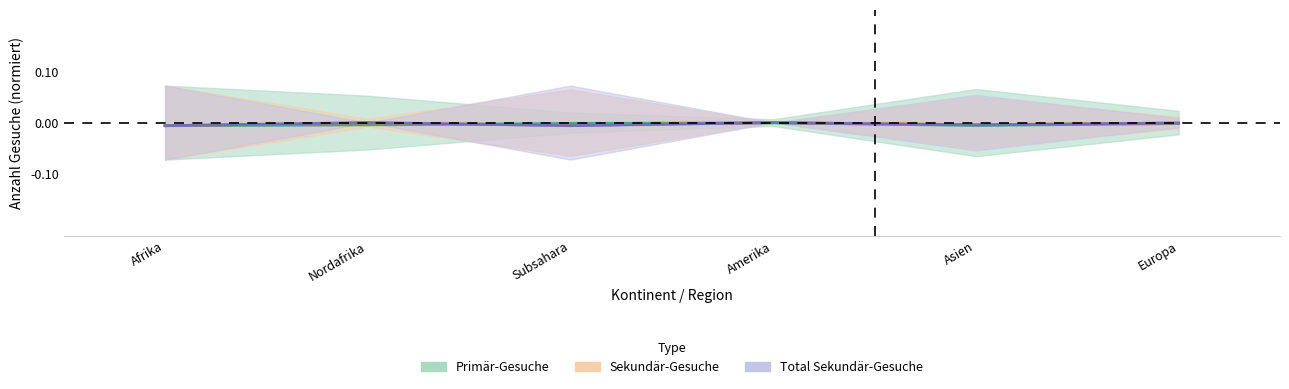

Which series changed the most between Afrika and Nordafrika?

Total Sekundär-Gesuche